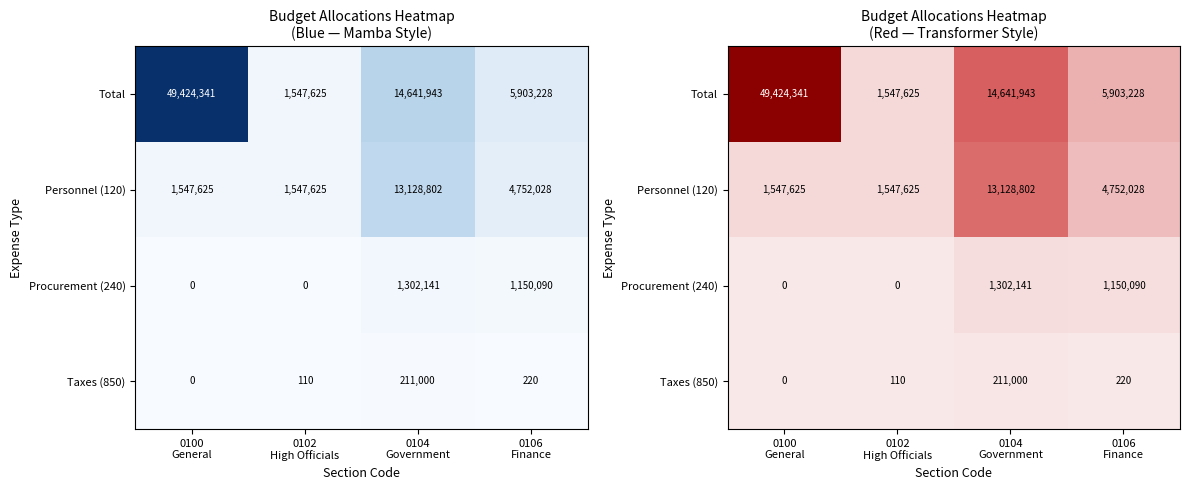

The value of Taxes (850) at 0102 High Officials is 110. True or false?

True